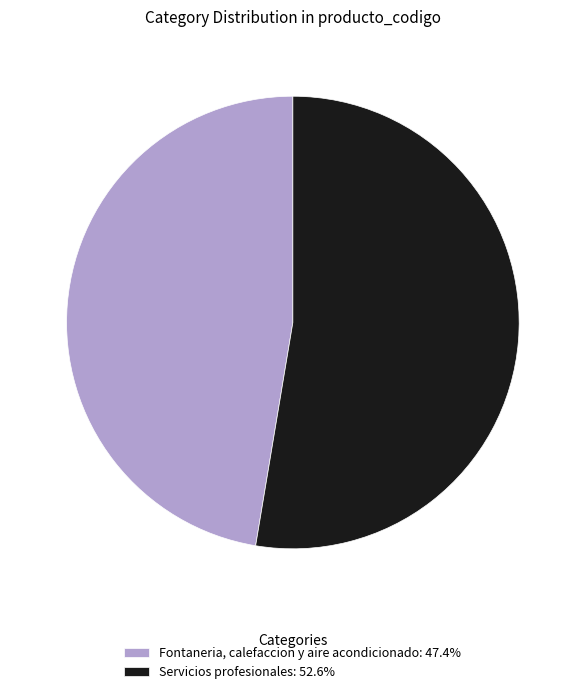

What is the ratio of the value at Servicios profesionales to the value at Fontaneria, calefaccion y aire acondicionado?

1.1